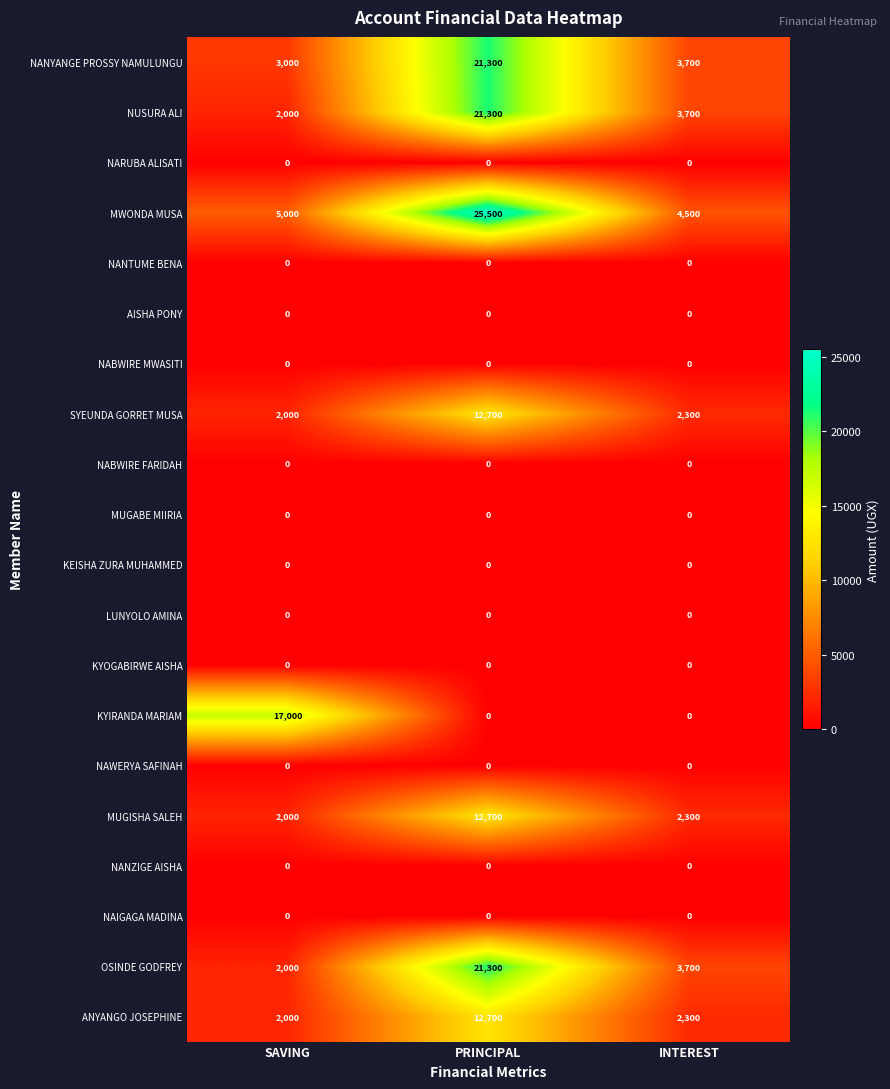

What is the difference between the highest and lowest values at INTEREST?

4500